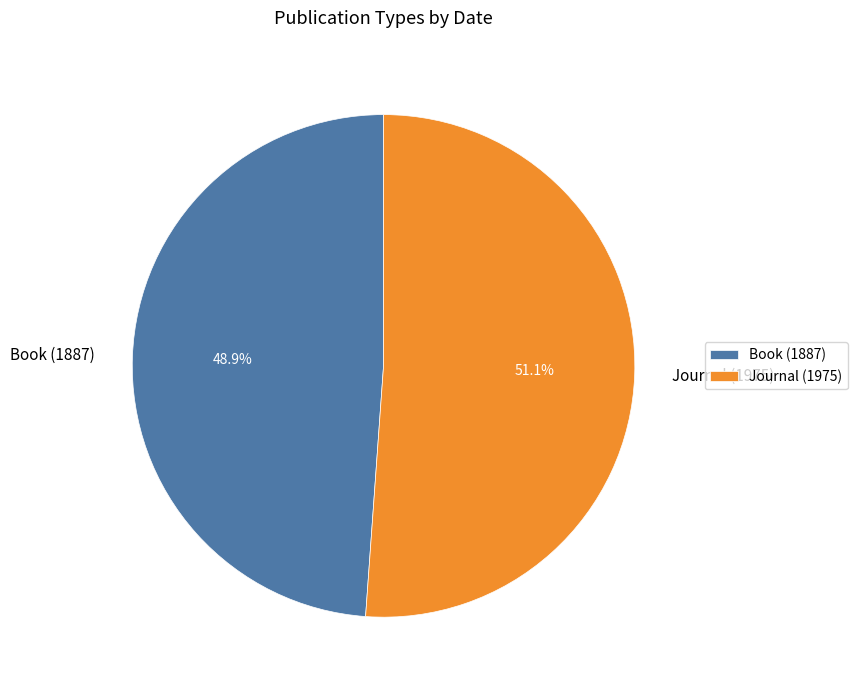

To the nearest percent, what percentage of the pie is Book (1887)?

49%